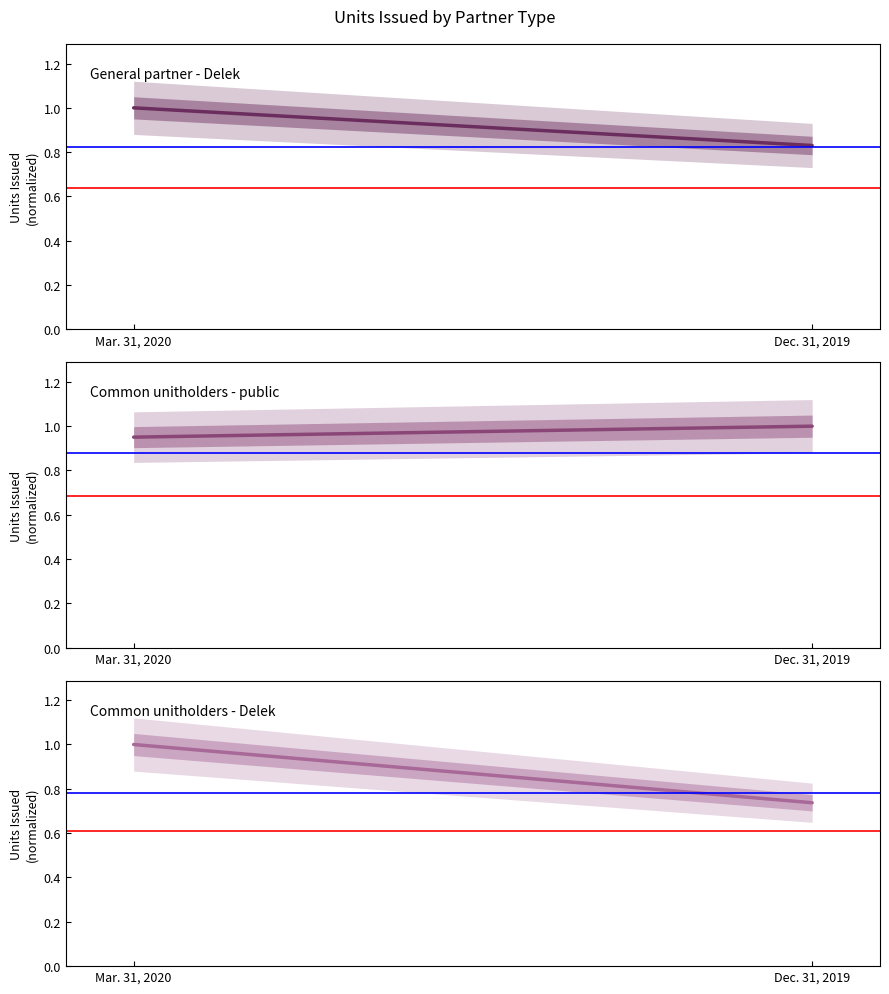

How many categories are shown in the chart?

2